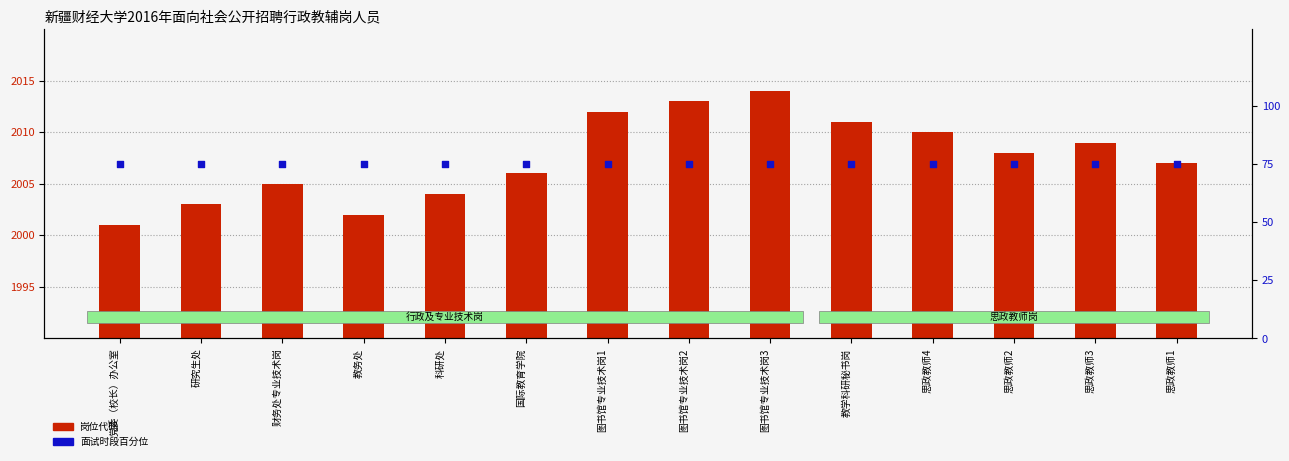

Which series contains the lowest Y value?

面试时段百分位